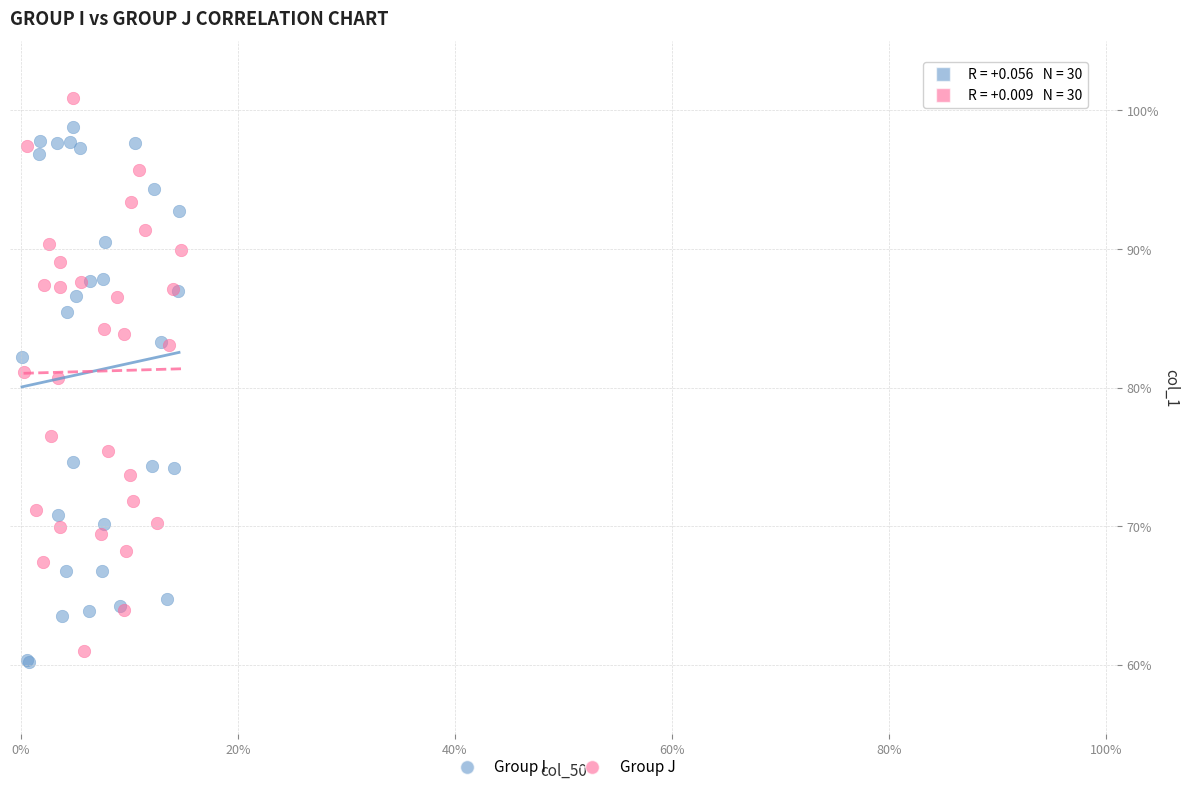

What are all the series names shown in the legend?

Group I, Group J